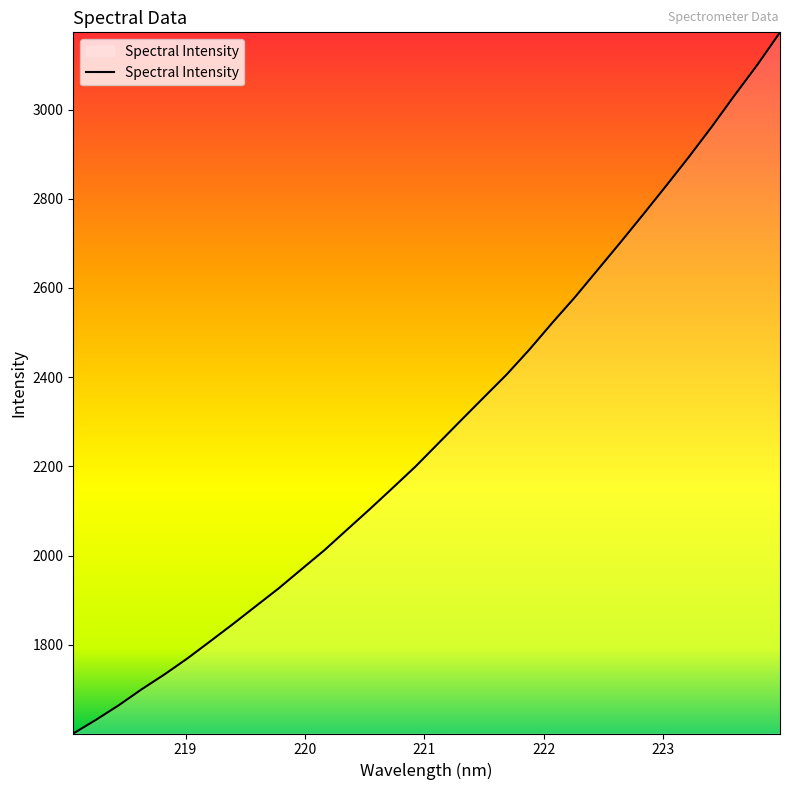

What is the difference between the maximum and minimum values?

1571.8